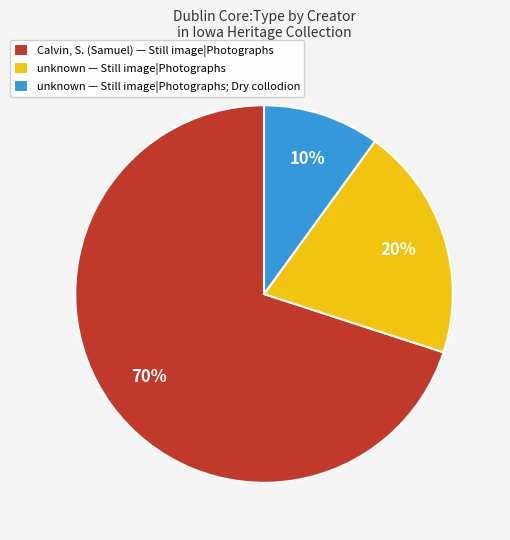

True or false: unknown — Still image|Photographs accounts for 20% of the total.

True